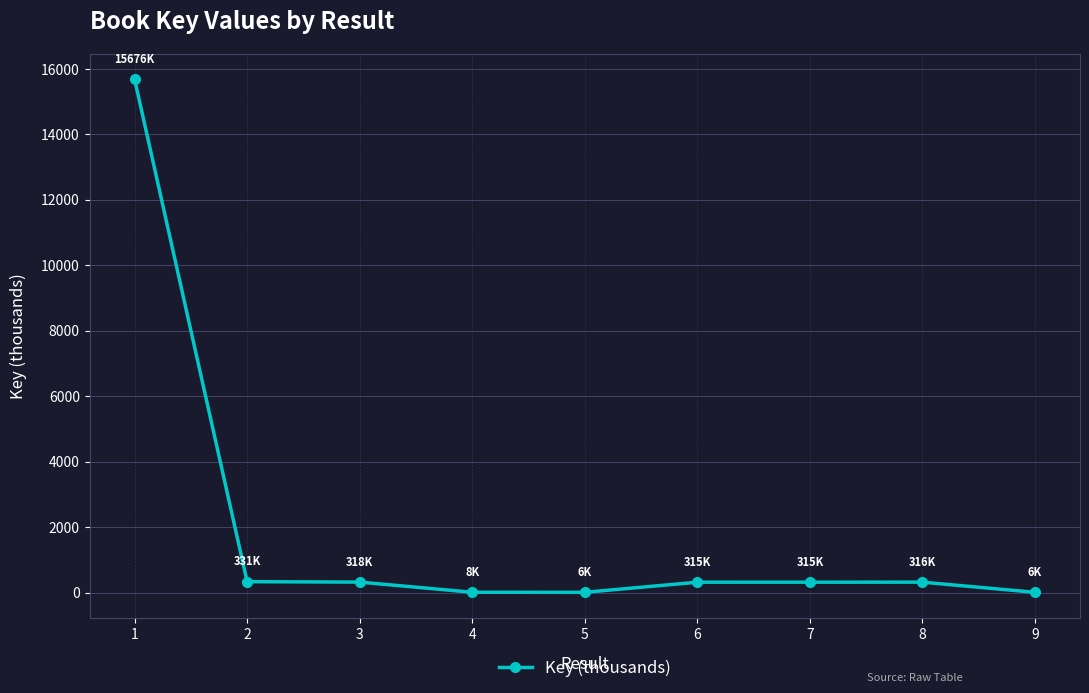

What is the maximum value shown in the chart?

15675.9